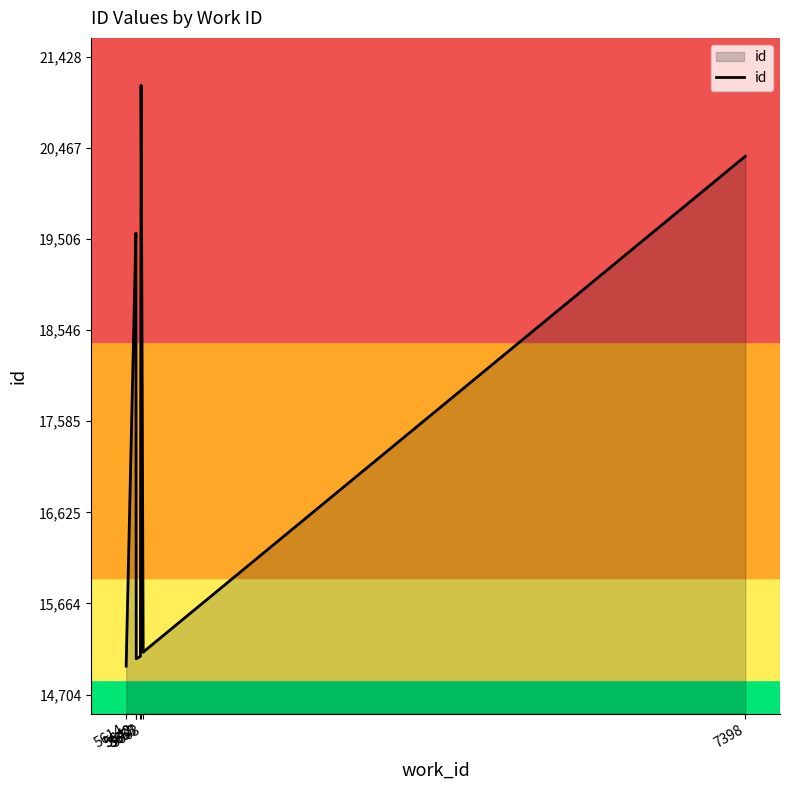

What is the difference between the maximum and minimum values?

6124